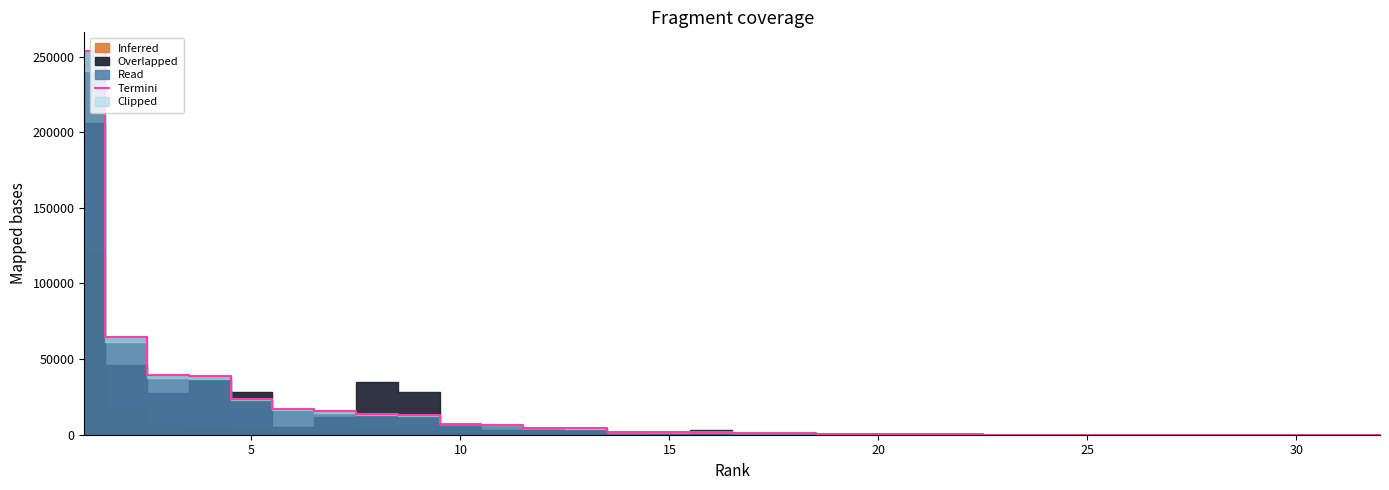

True or false: the data has more than 1 interior local peaks.

True